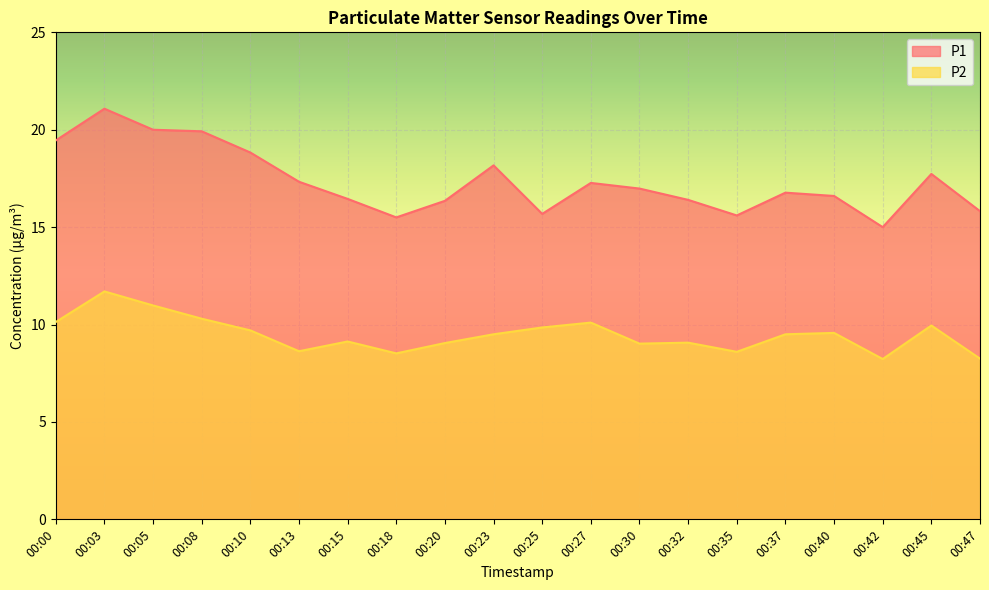

Reading left to right, extract all data points from this chart.

P1: 19.4	21.1	20.0	19.9	18.8	17.3	16.4	15.5	16.4	18.2	15.7	17.3	17.0	16.4	15.6	16.8	16.6	15.0	17.7	15.8
P2: 10.1	11.7	11.0	10.3	9.7	8.6	9.1	8.5	9.1	9.5	9.8	10.1	9.0	9.1	8.6	9.5	9.6	8.2	9.9	8.2